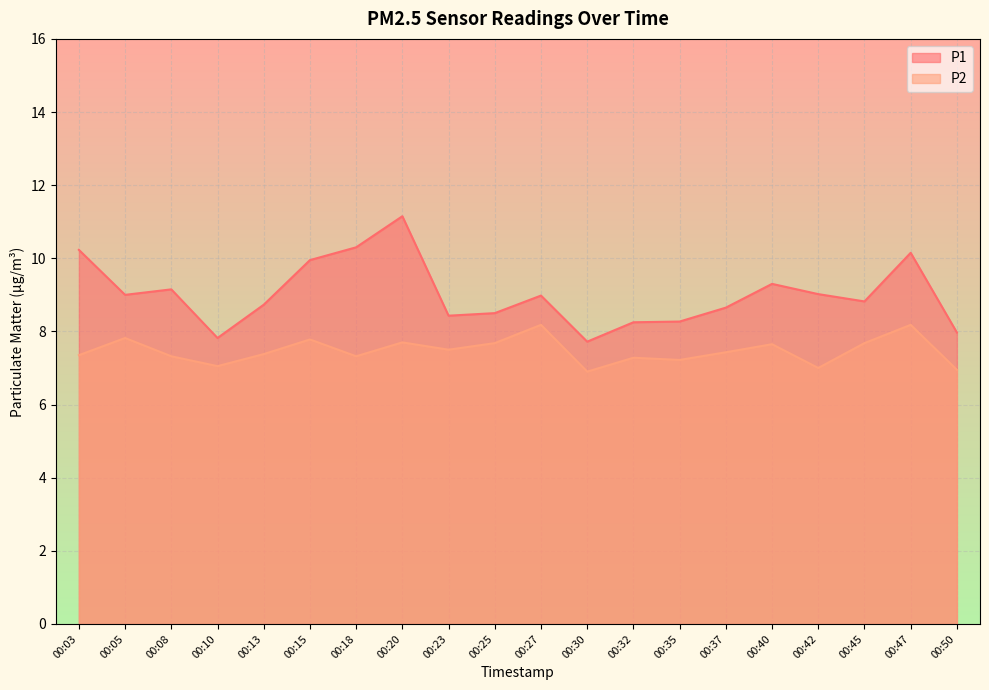

Rank the series at 00:15 from highest to lowest value.

P1, P2